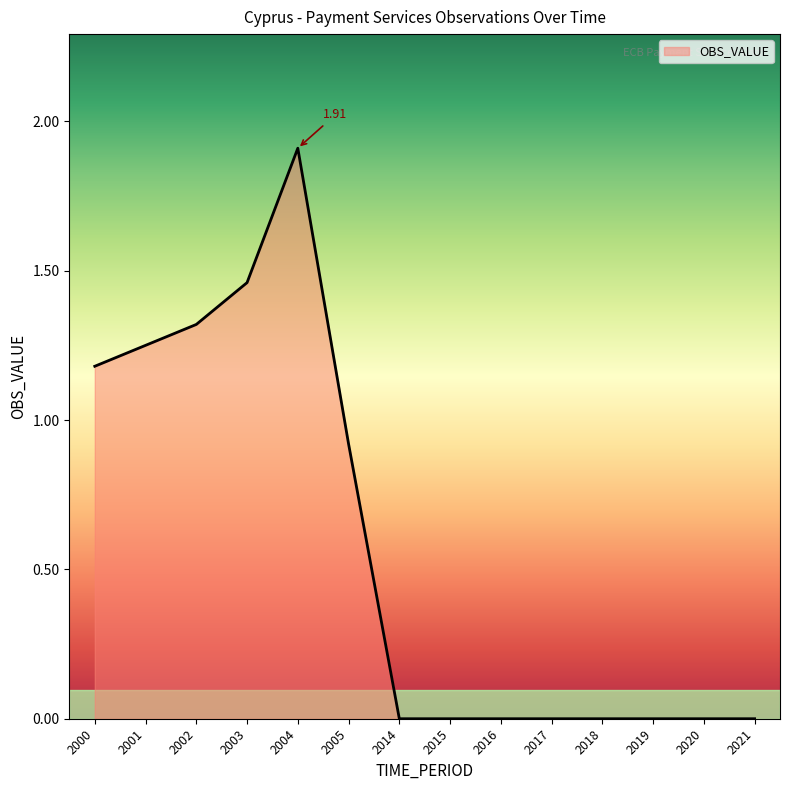

What is the ratio of the value at 2005 to the value at 2004?

0.5